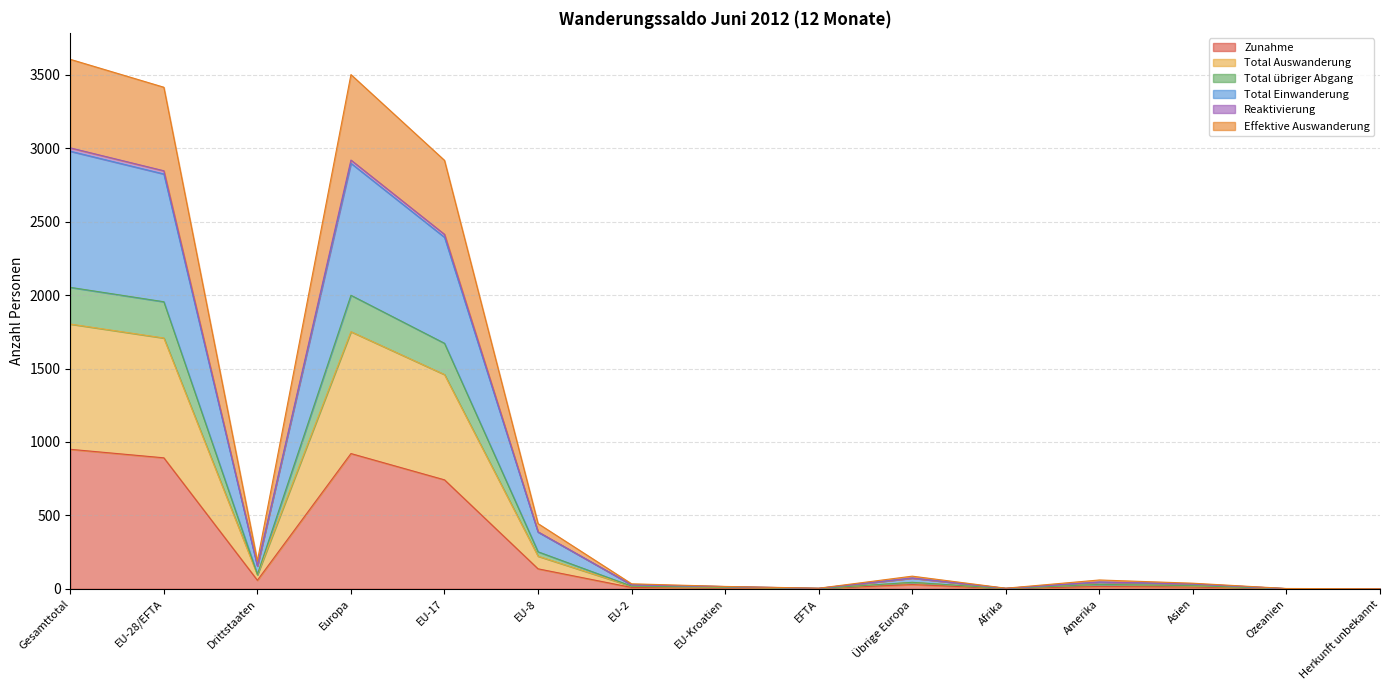

True or false: Zunahme and Total übriger Abgang intersect in this chart.

False